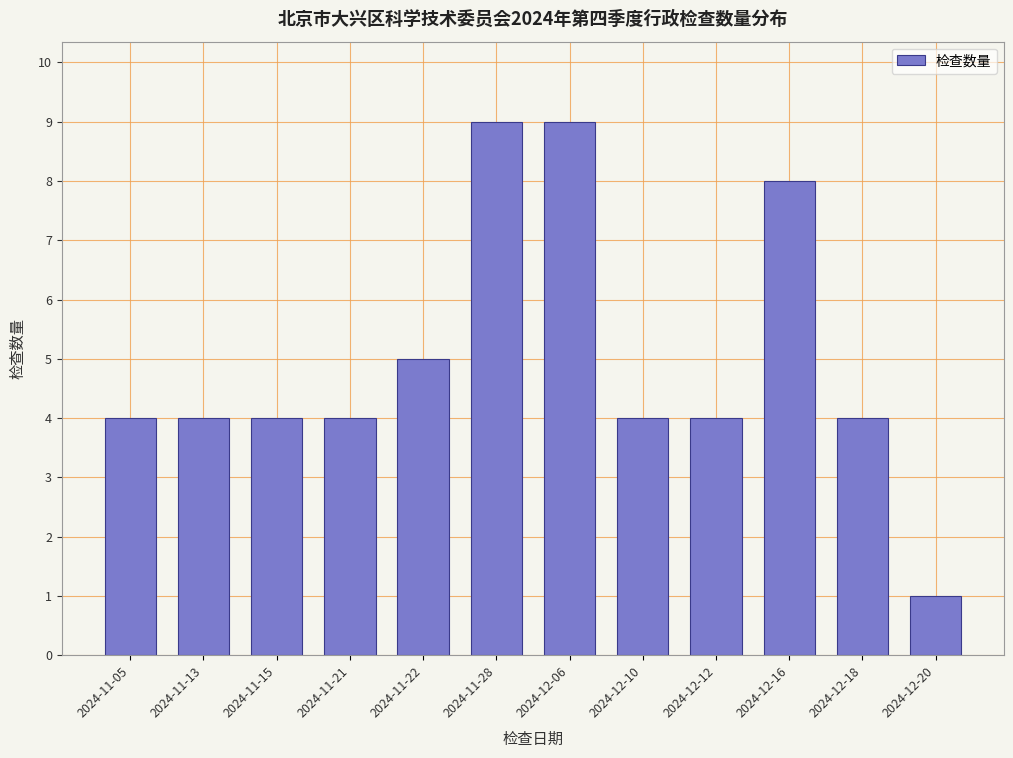

Reading left to right, extract all data points from this chart.

4	4	4	4	5	9	9	4	4	8	4	1